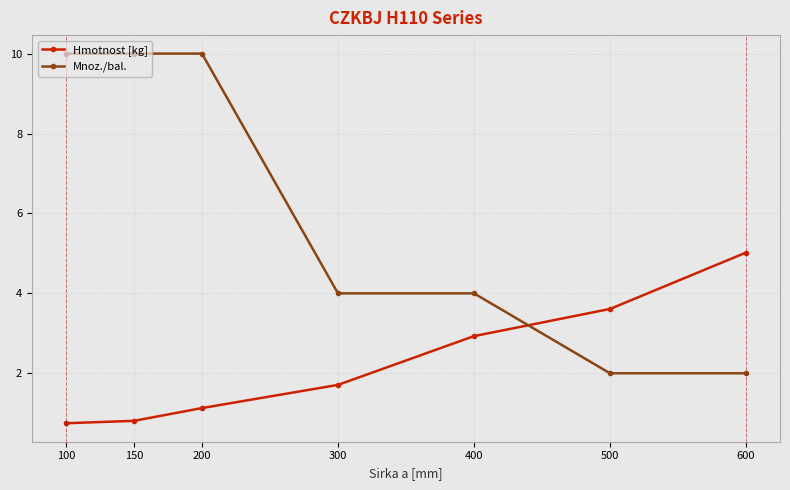

Is the value of Mnoz./bal. at 300 greater than the value of Hmotnost [kg] at 200?

Yes